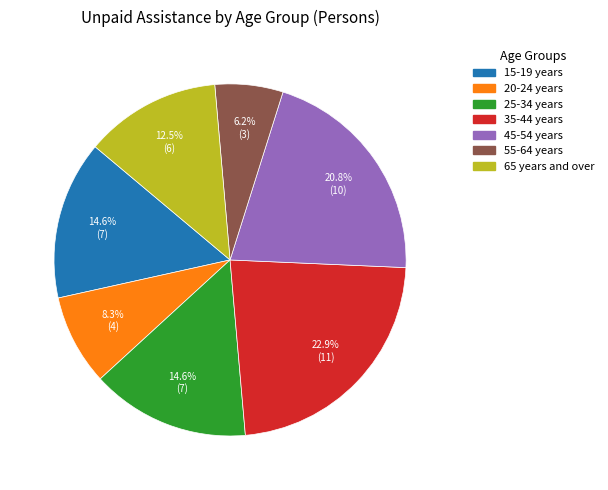

Approximately how many times larger is the value at 45-54 years compared to 15-19 years?

1.4